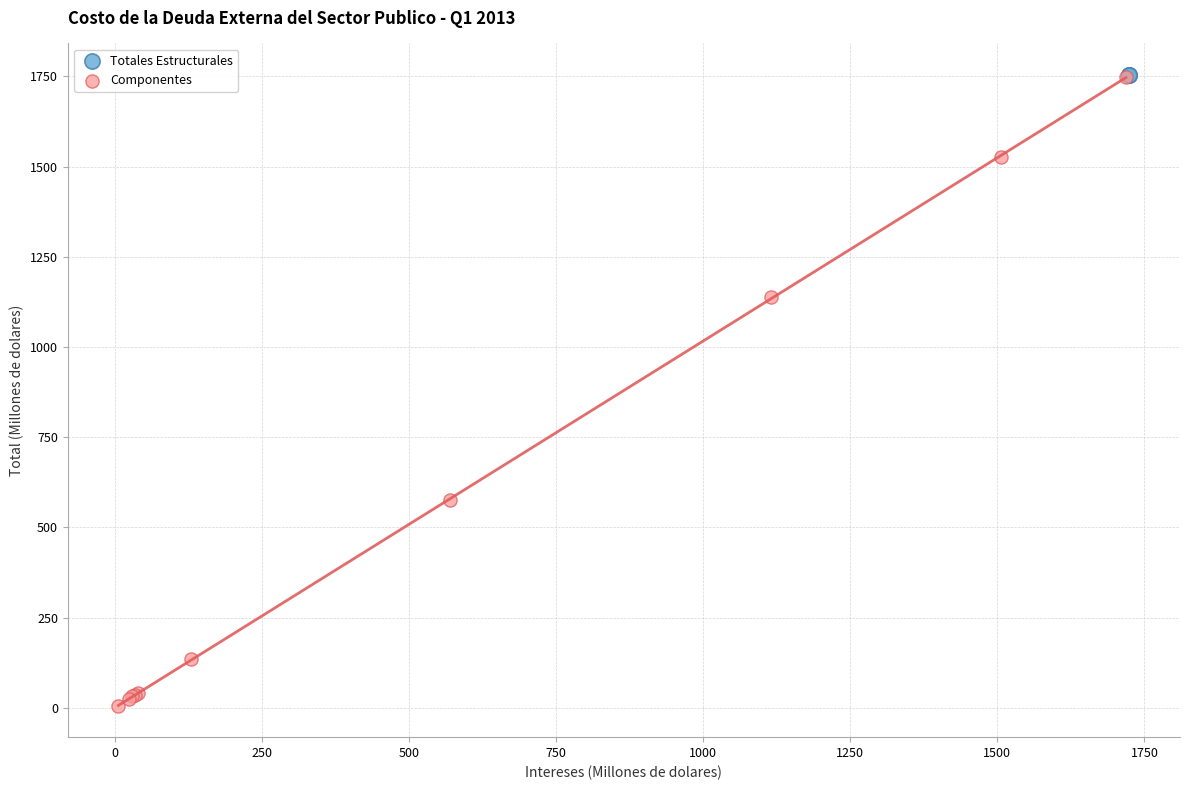

Which series reaches the minimum Y coordinate?

Componentes